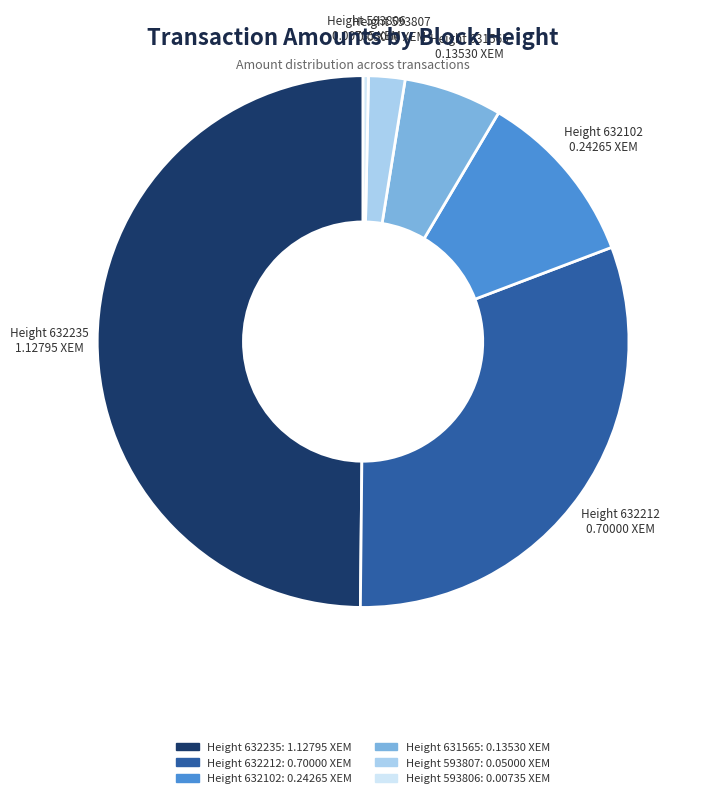

To the nearest percent, what is the difference between the largest and smallest slice percentages?

50%